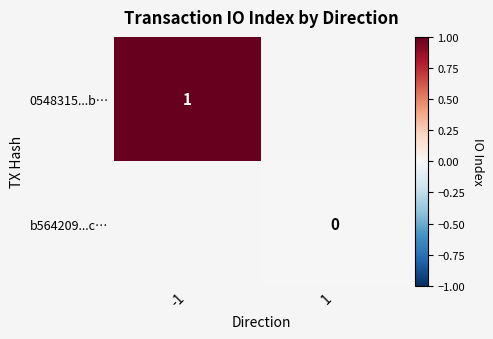

Which category has the lowest value across all series?

1